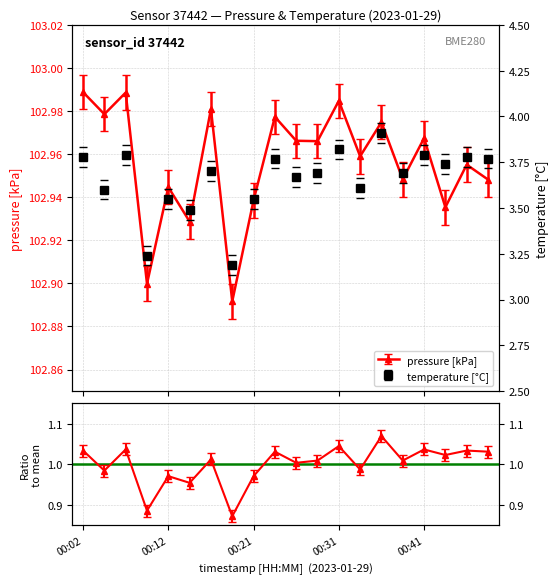

True or false: temperature and pressure cross at least once.

False